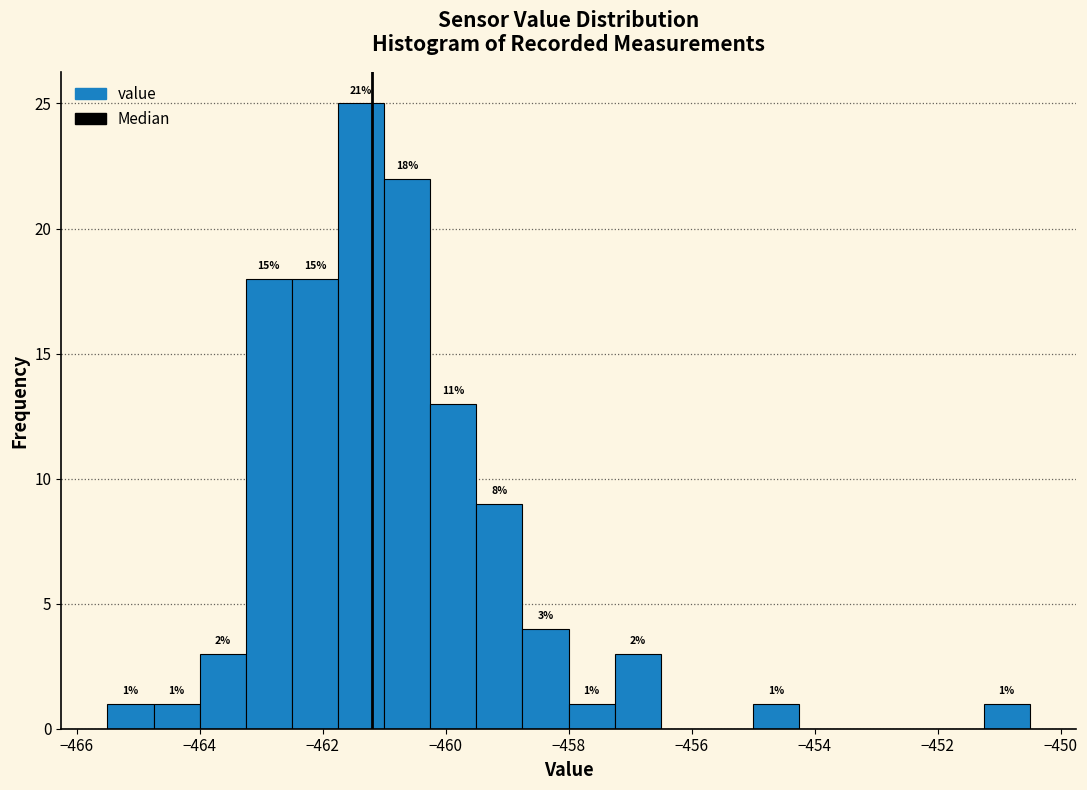

Around what value on the x-axis is the tallest bar? Give the approximate position of its centre, as read against the axis.

-461.4